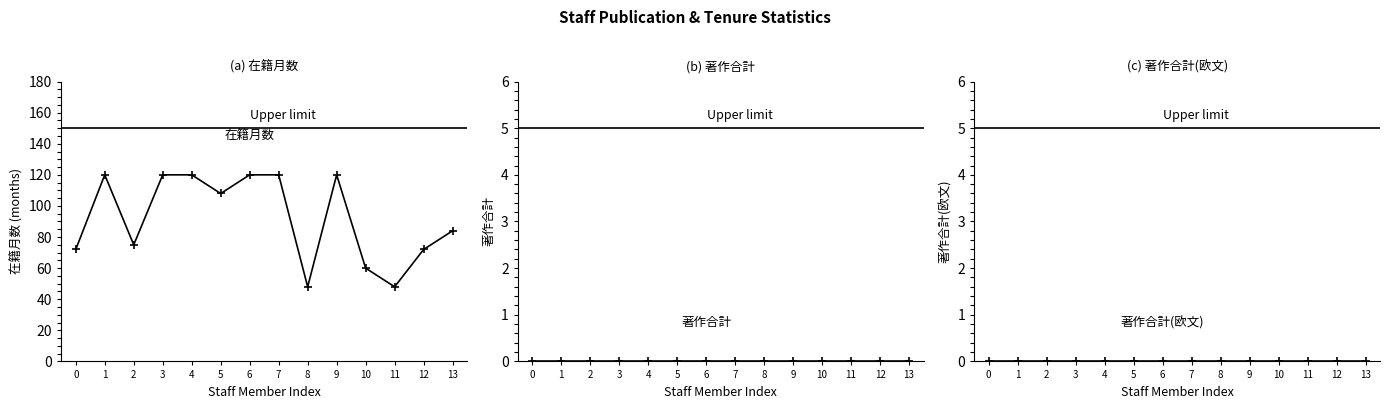

Count the number of data series in this chart.

3